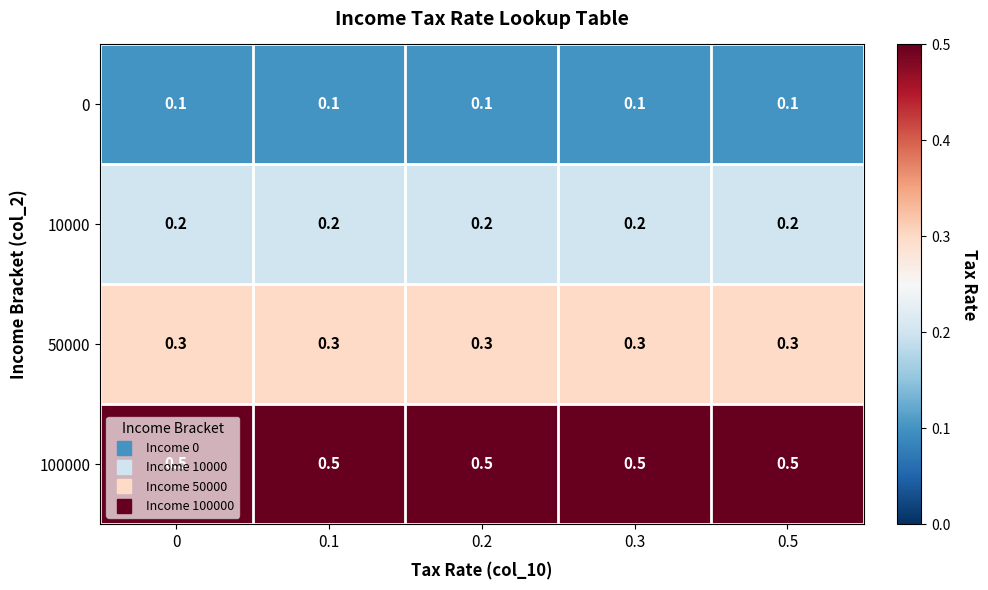

What is the smallest value displayed?

0.1